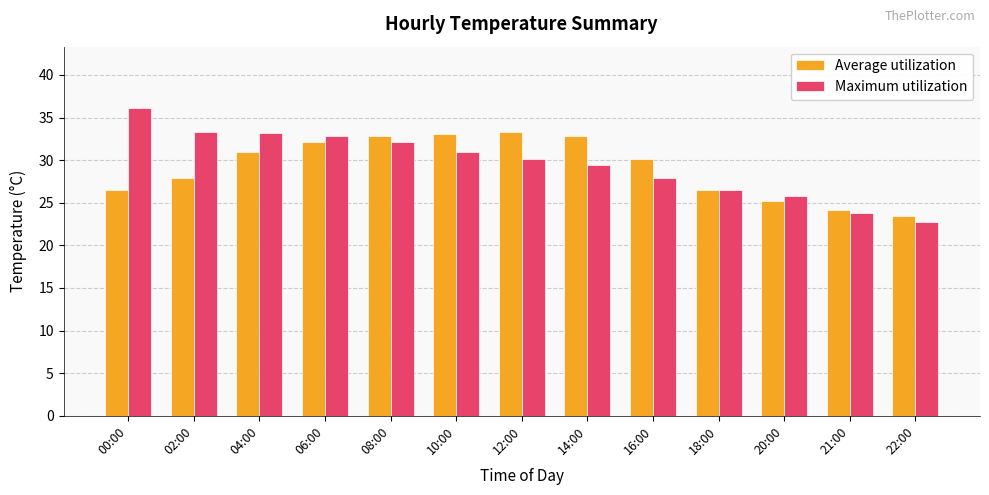

Is it true that Maximum utilization equals 33.2 at 04:00?

True